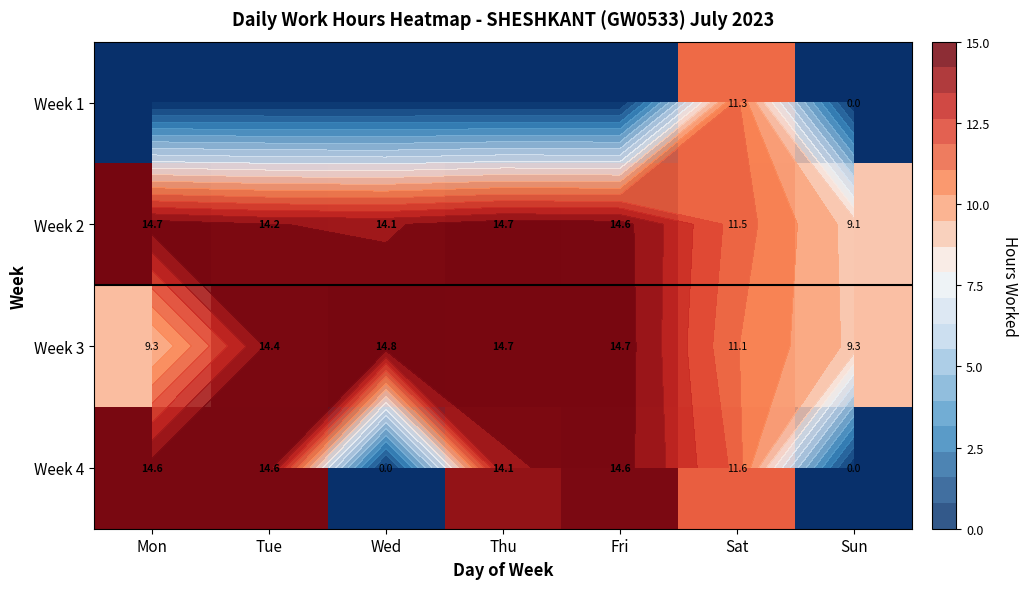

What is the approximate value of Week 2 at Mon?

14.7